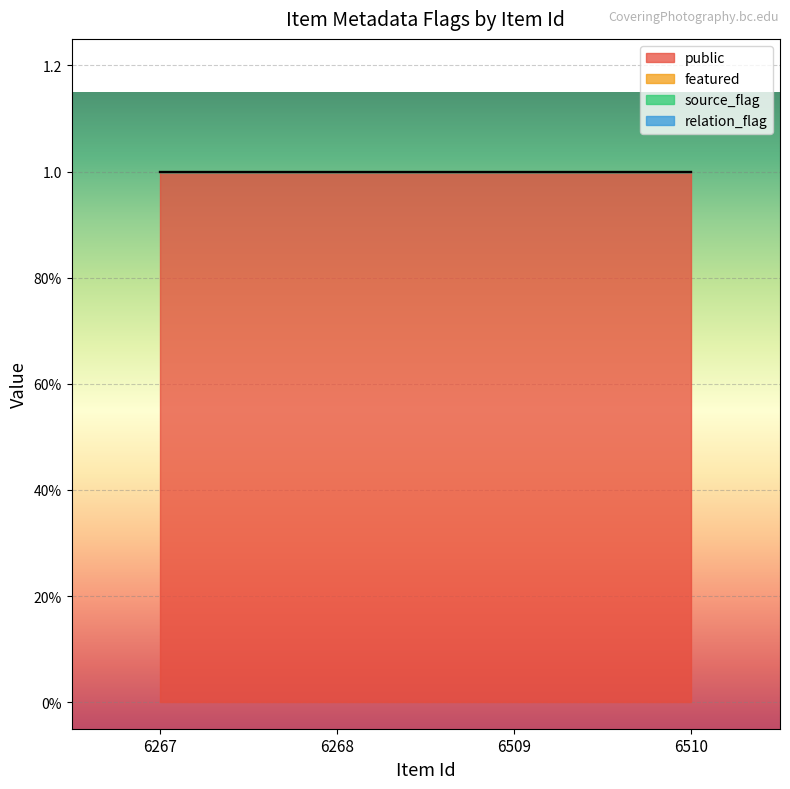

Reading right to left, transcribe all the data shown in this chart.

public: 6510=1	6509=1	6268=1	6267=1
featured: 6510=0	6509=0	6268=0	6267=0
source_flag: 6510=0	6509=0	6268=0	6267=0
relation_flag: 6510=0	6509=0	6268=0	6267=0